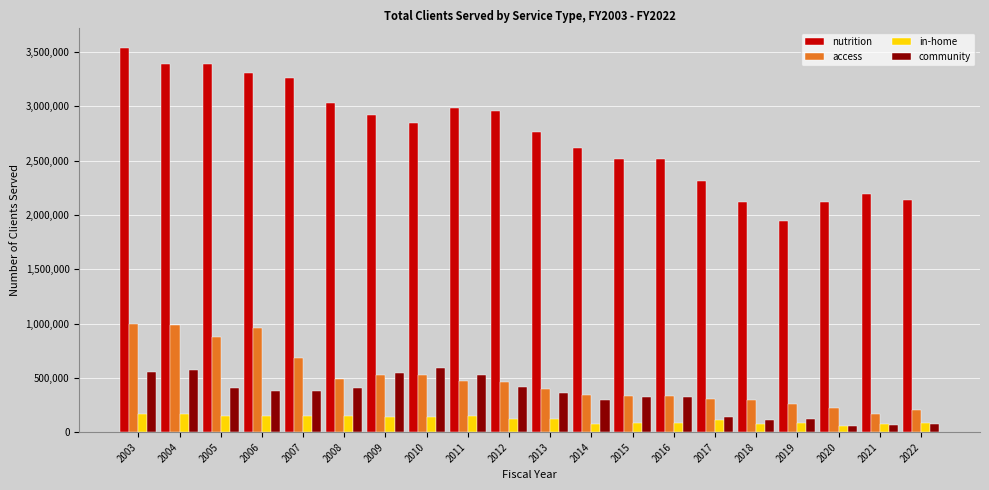

Which series has the largest range (max minus min)?

nutrition